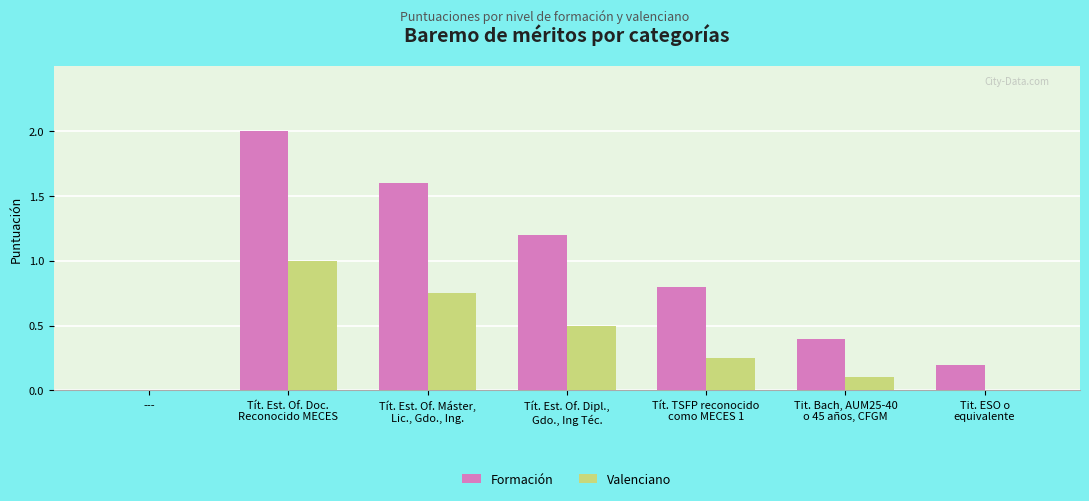

The value of Formación at --- is 0.0. True or false?

True